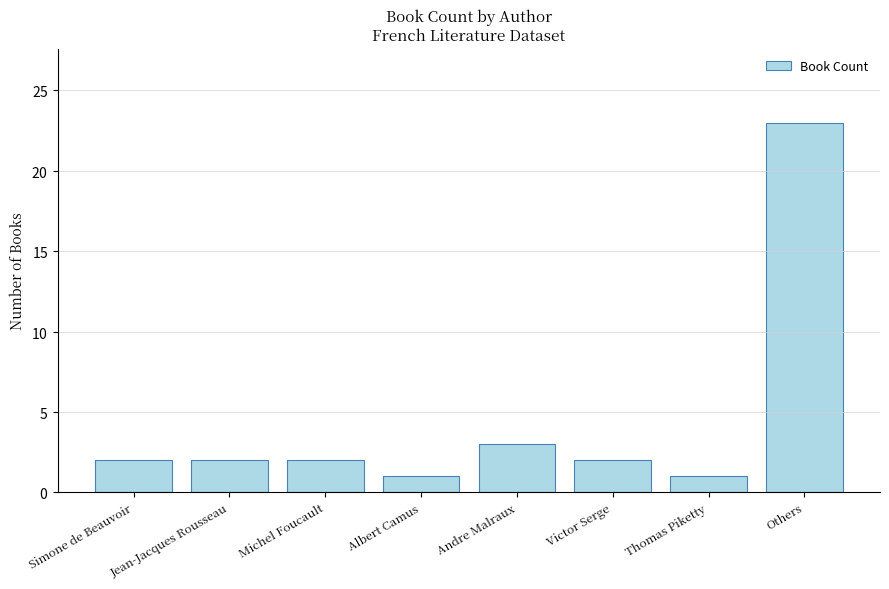

Are the bars horizontal?

No